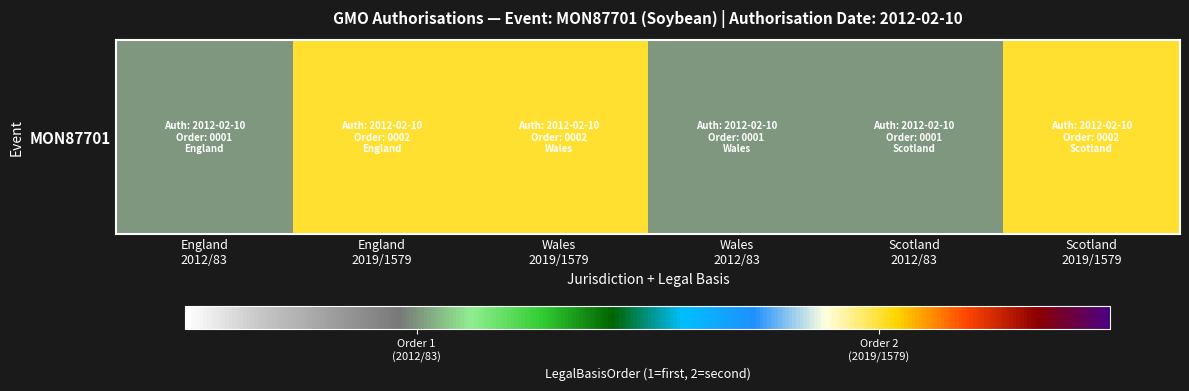

What is the ratio of the value at England
2019/1579 to the value at Wales
2019/1579?

1.0